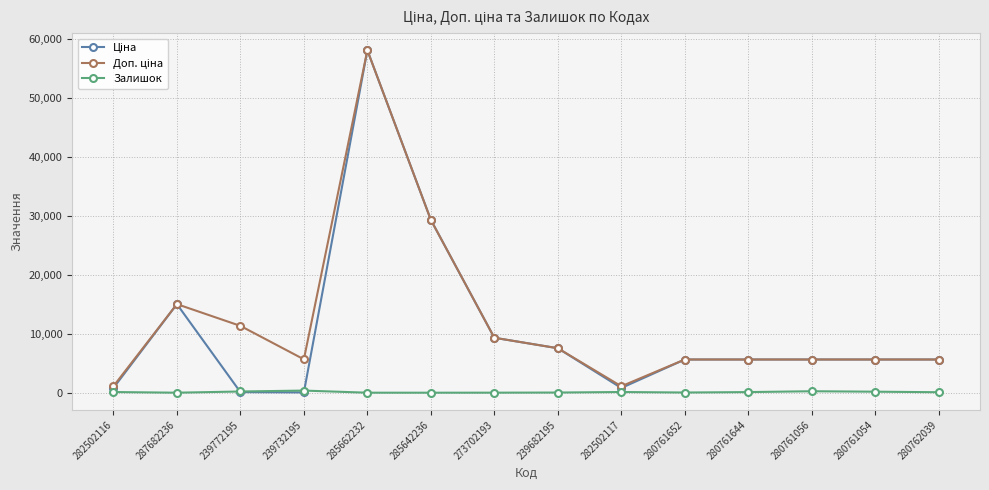

At which category is the sum across all series the highest?

285662232